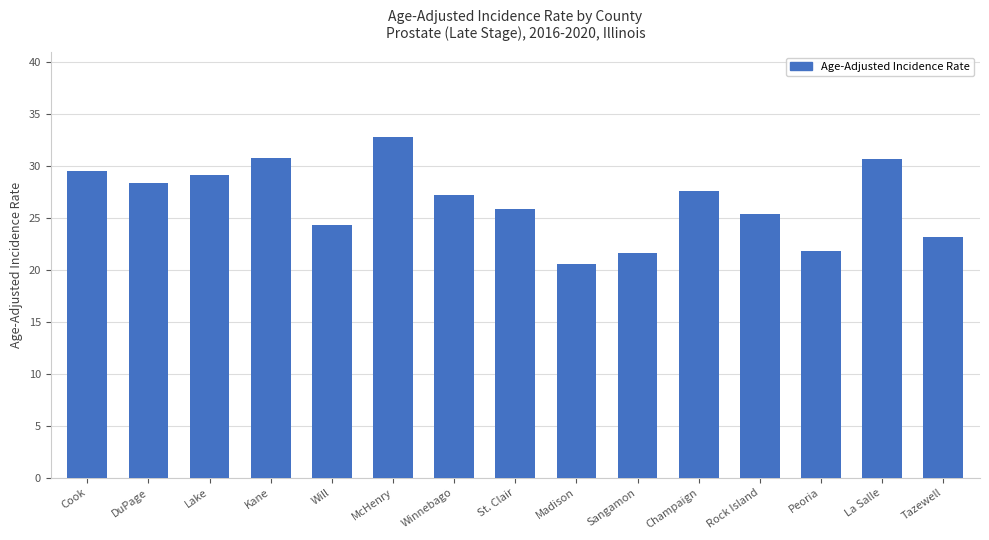

How many distinct data groups are displayed?

1